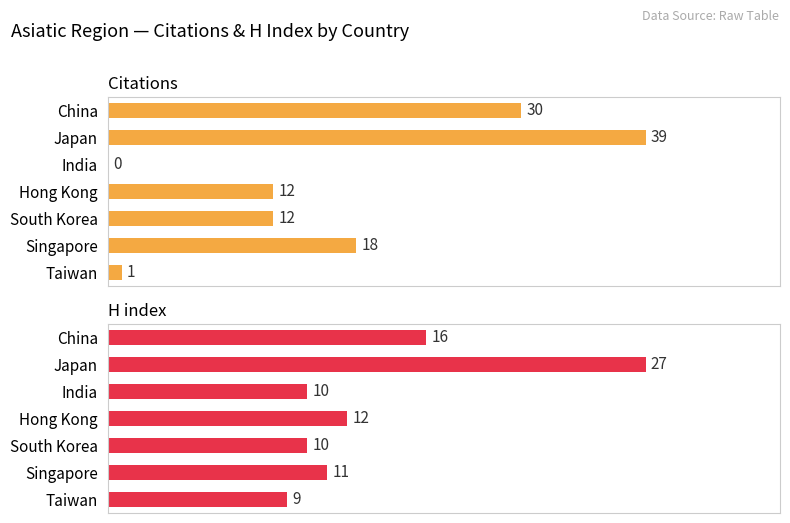

Reading right to left, transcribe all the data shown in this chart.

Citations: 1	18	12	12	0	39	30
H index: 9	11	10	12	10	27	16